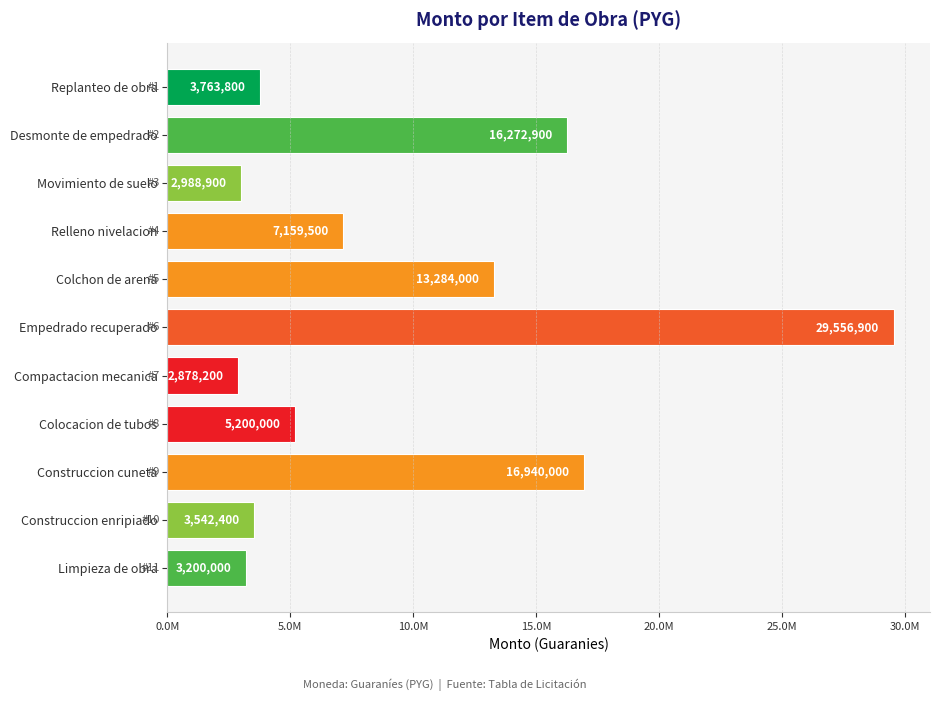

List the labels in order of value, smallest first.

Compactacion mecanica, Movimiento de suelo, Limpieza de obra, Construccion enripiado, Replanteo de obra, Colocacion de tubos, Relleno nivelacion, Colchon de arena, Desmonte de empedrado, Construccion cuneta, Empedrado recuperado